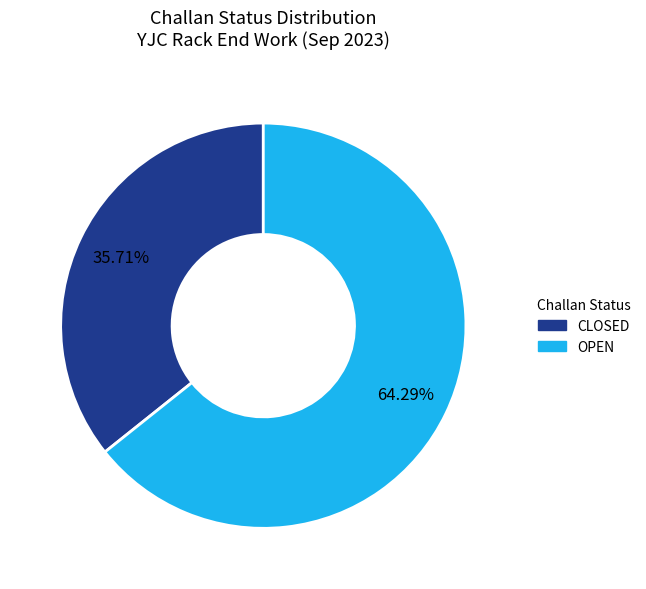

Is the sum of OPEN and CLOSED greater than half?

Yes